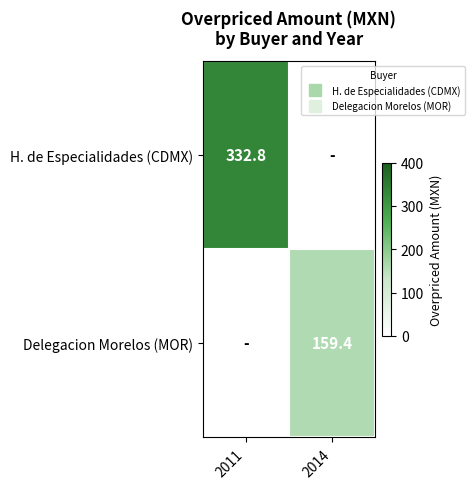

What is the difference between the H. de Especialidades (CDMX) values at 2011 and 2014?

332.8